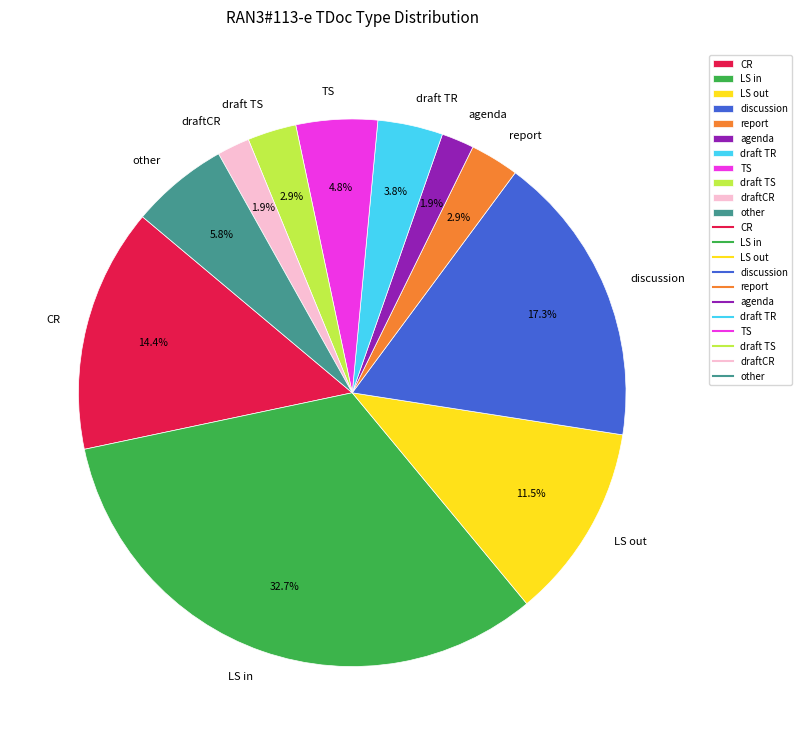

Is it true that report is 3% of the pie?

True